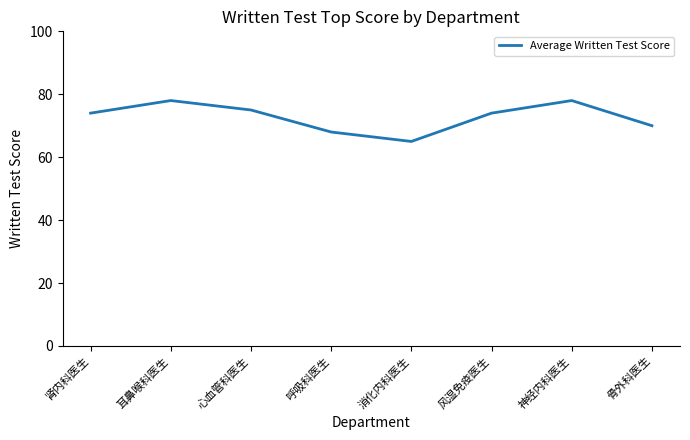

What is the approximate value at 心血管科医生?

75